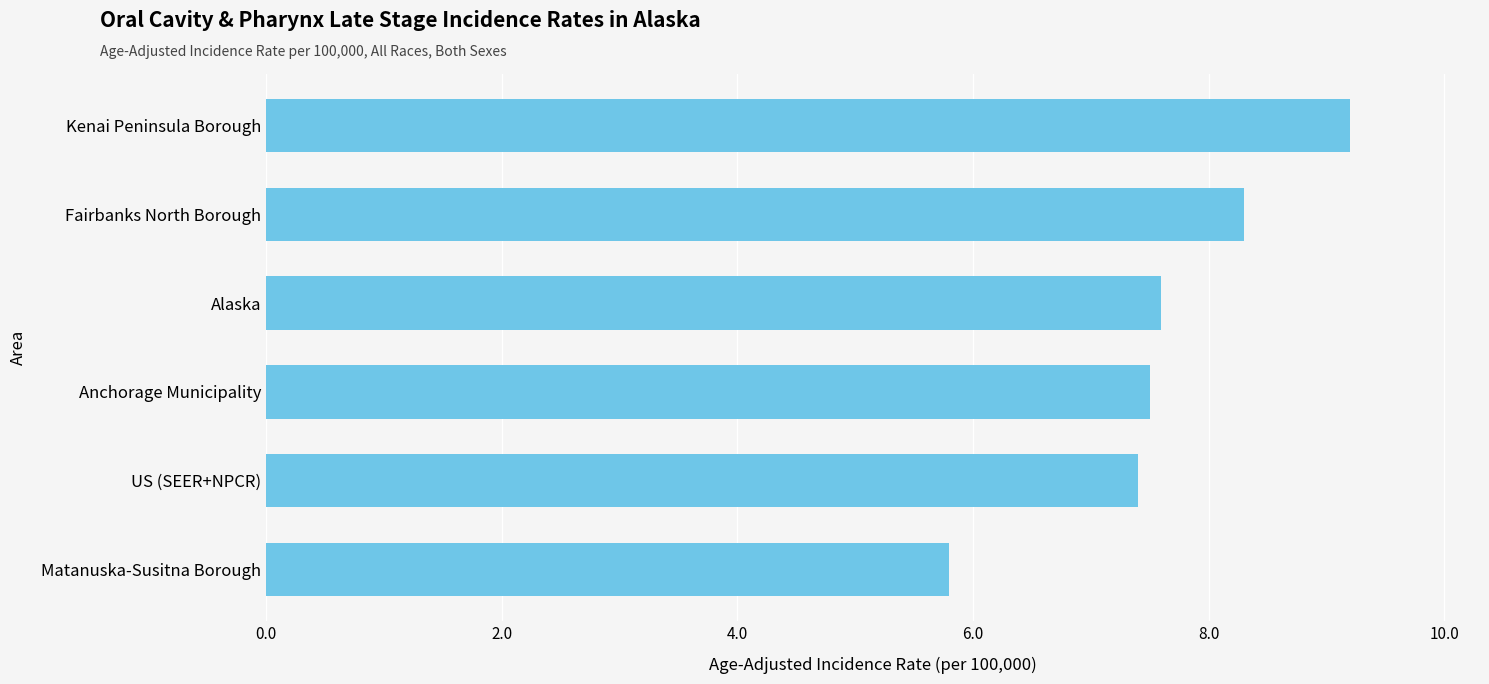

What is the average value?

7.6